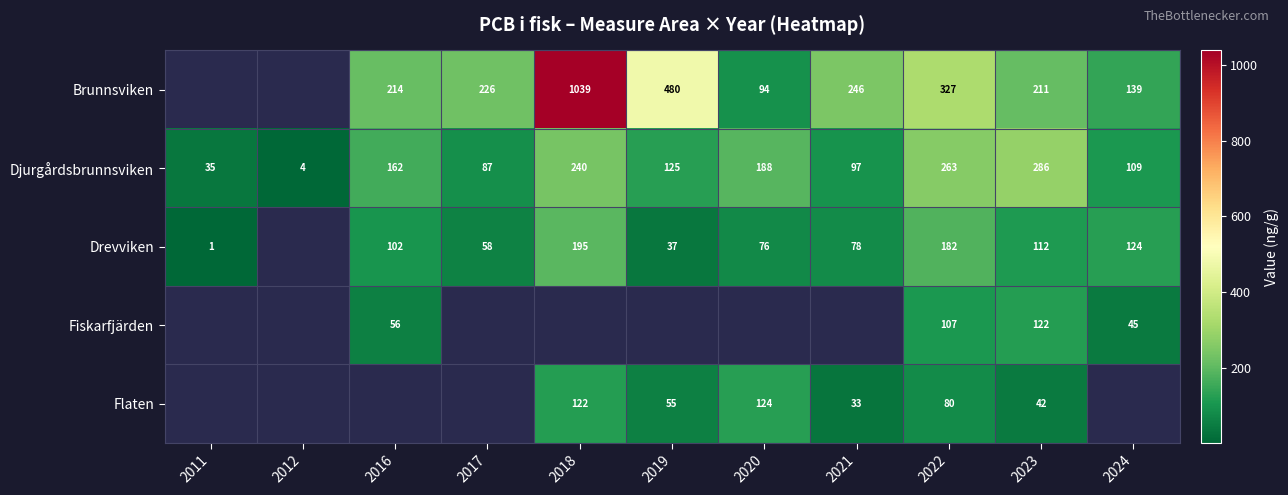

Is the value of Flaten at 2016 greater than the value of Drevviken at 2024?

No